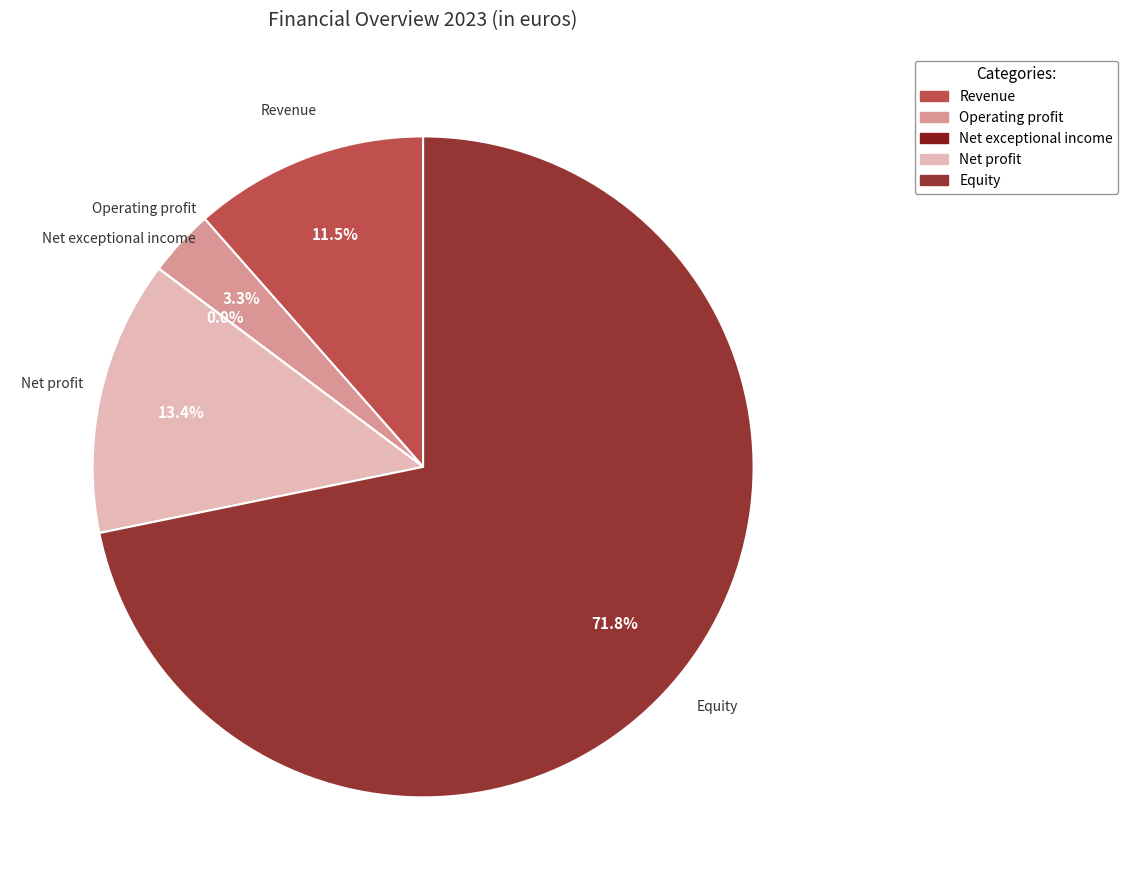

Is the sum of Operating profit and Revenue greater than half?

No